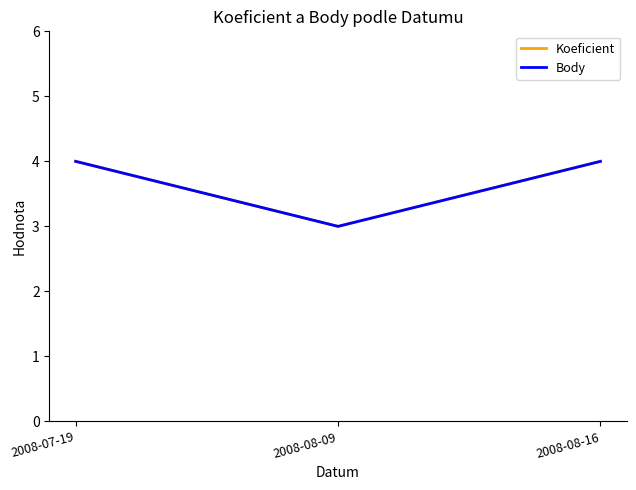

What is the sum of the Koeficient values at 2008-08-09 and 2008-07-19?

7